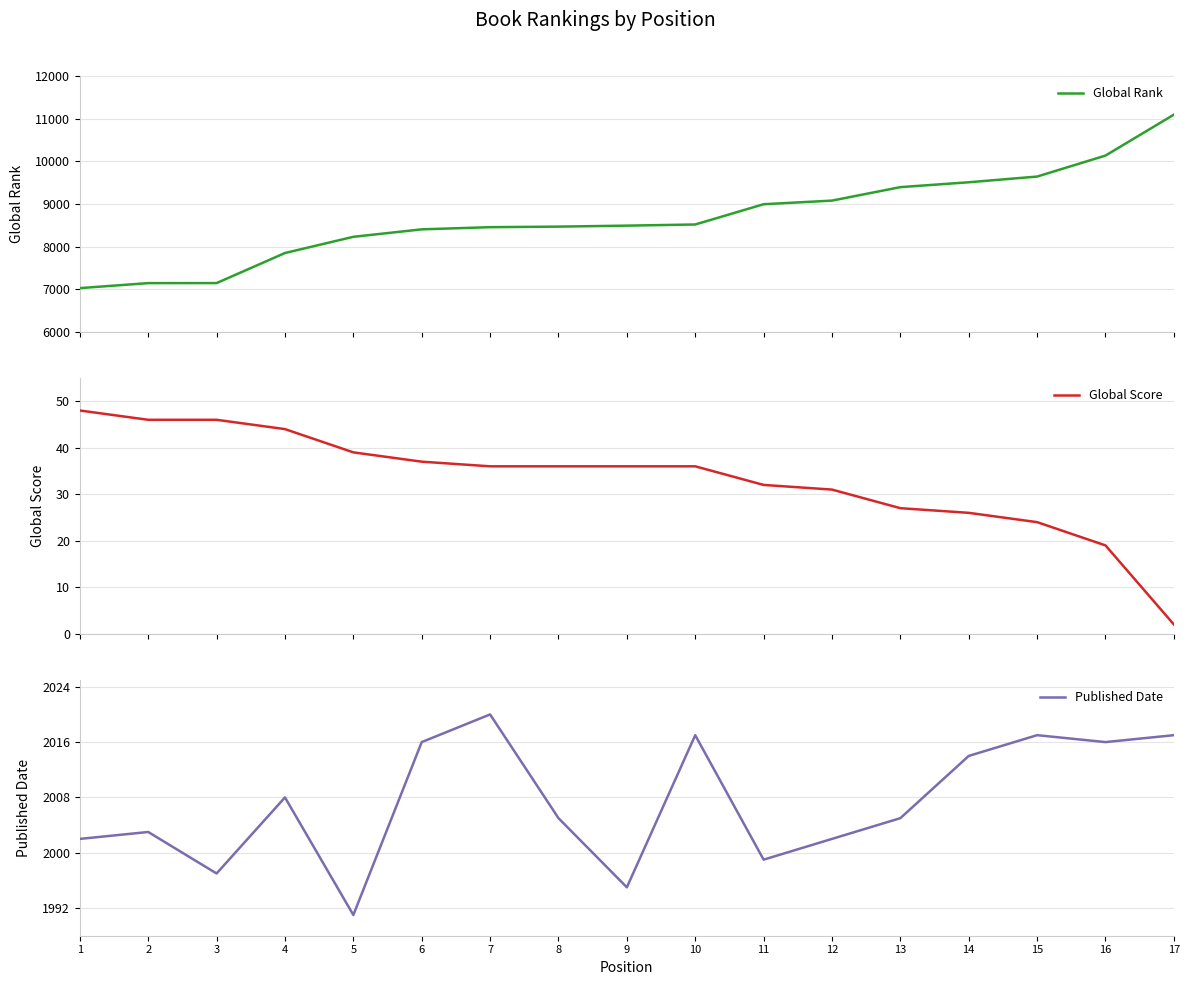

What is the difference between the Published Date values at 5 and 9?

4